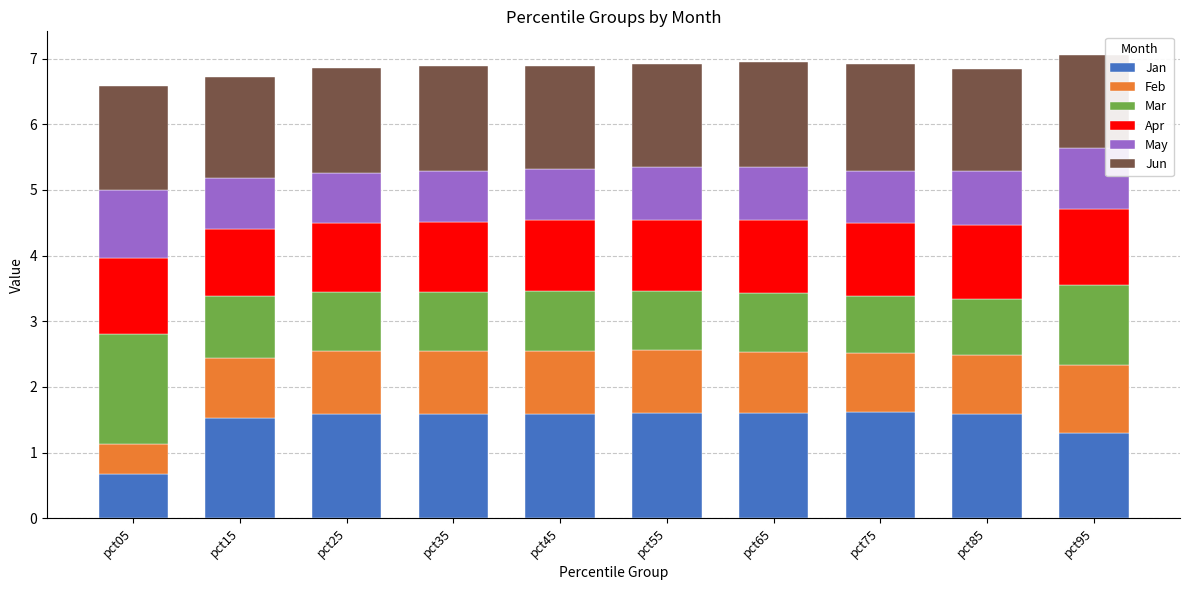

True or false: Jan has a value of 1.6 at pct85.

True